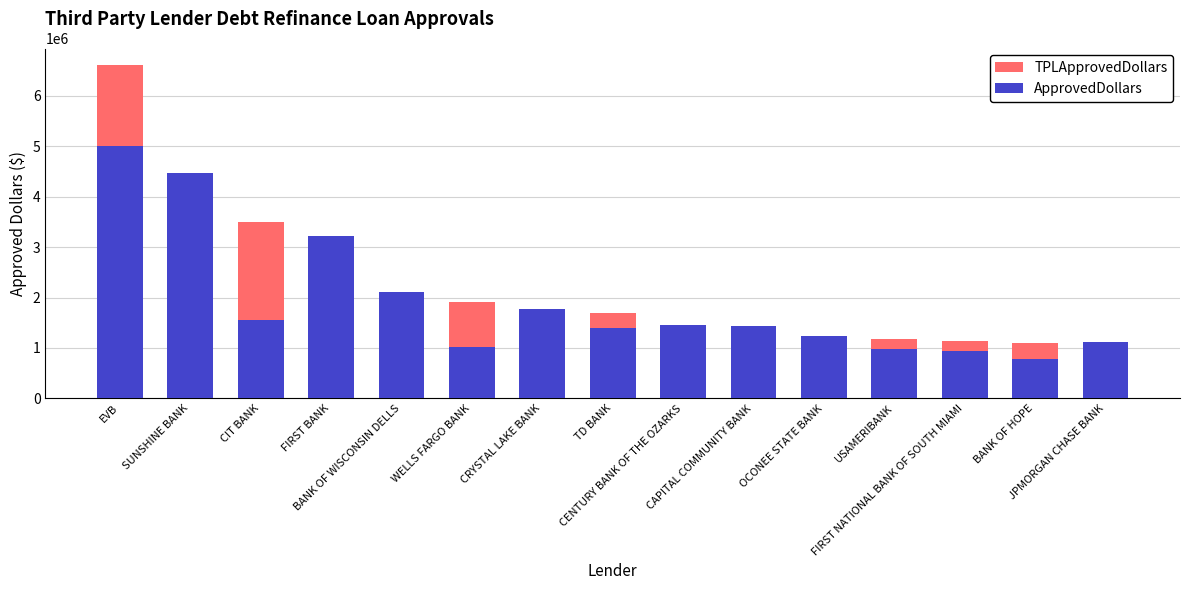

Which has a higher value, CAPITAL COMMUNITY BANK or BANK OF HOPE?

CAPITAL COMMUNITY BANK